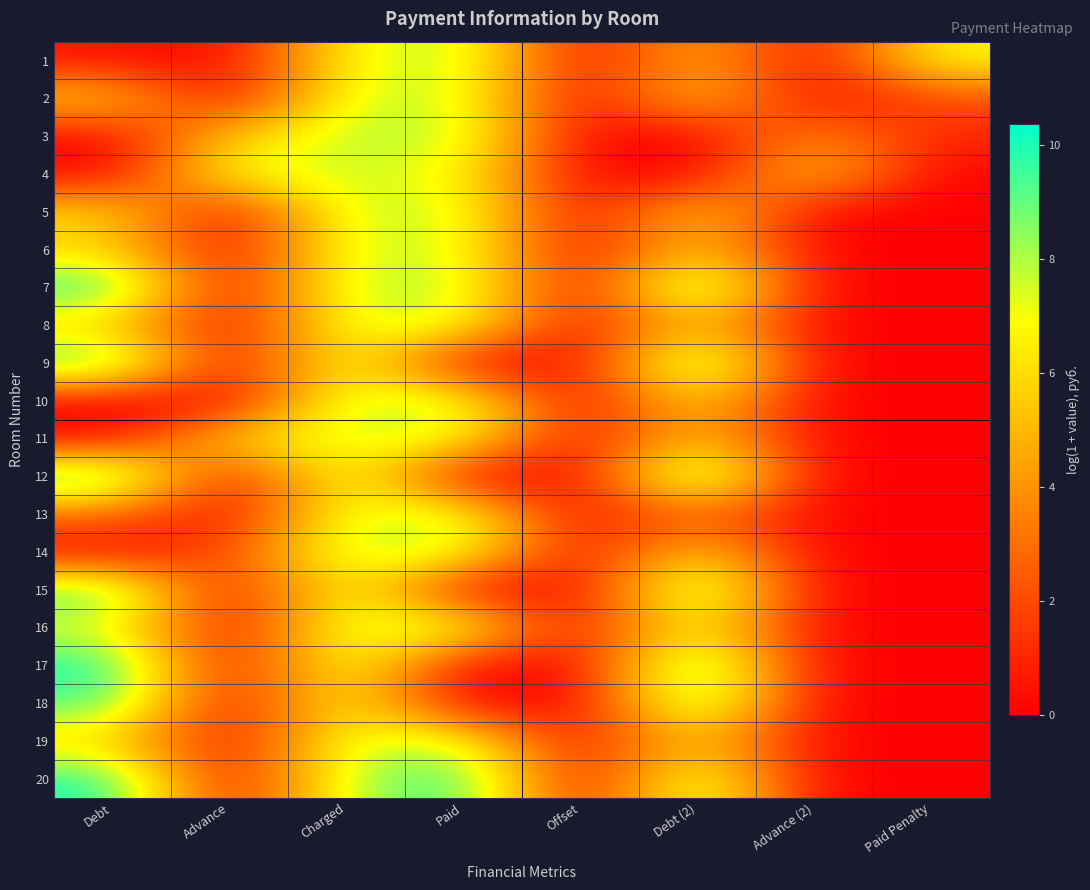

At which category is the sum across all series the highest?

Charged